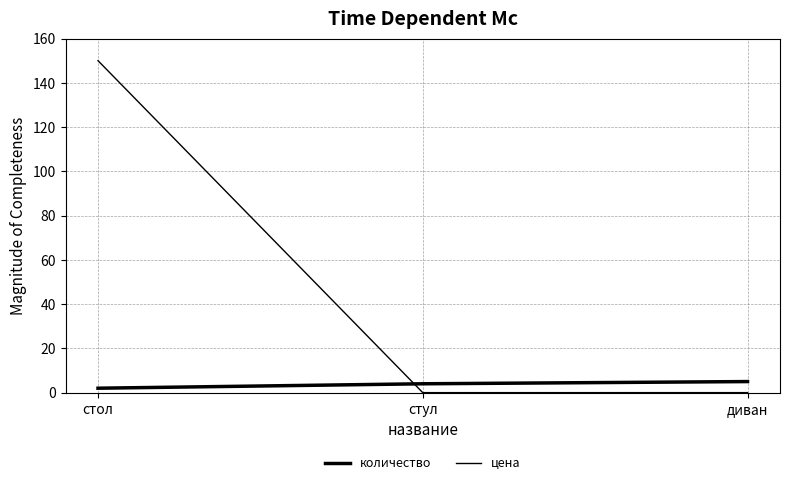

What is the total value across all series at стол?

152